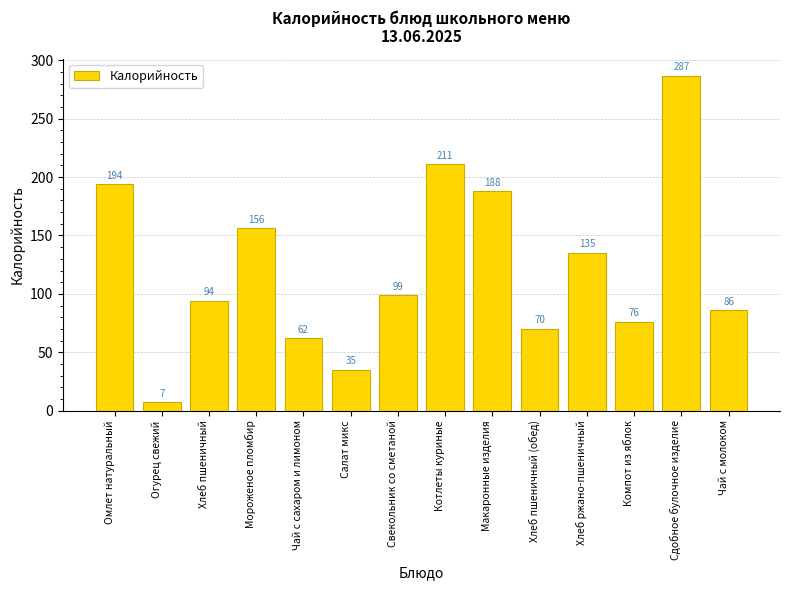

What is the difference between the maximum and minimum values?

280